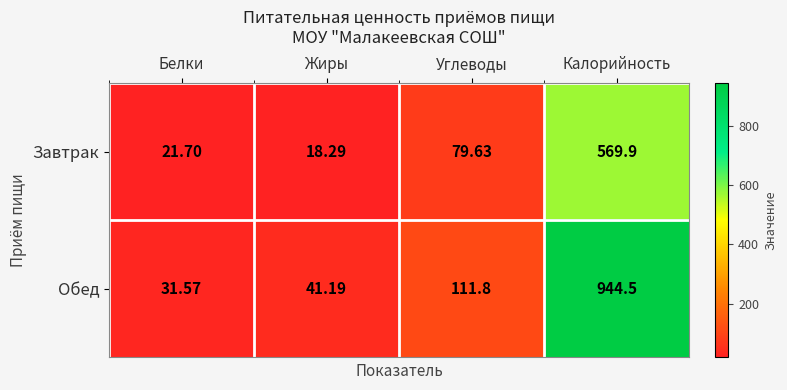

What is the greatest value displayed?

944.5